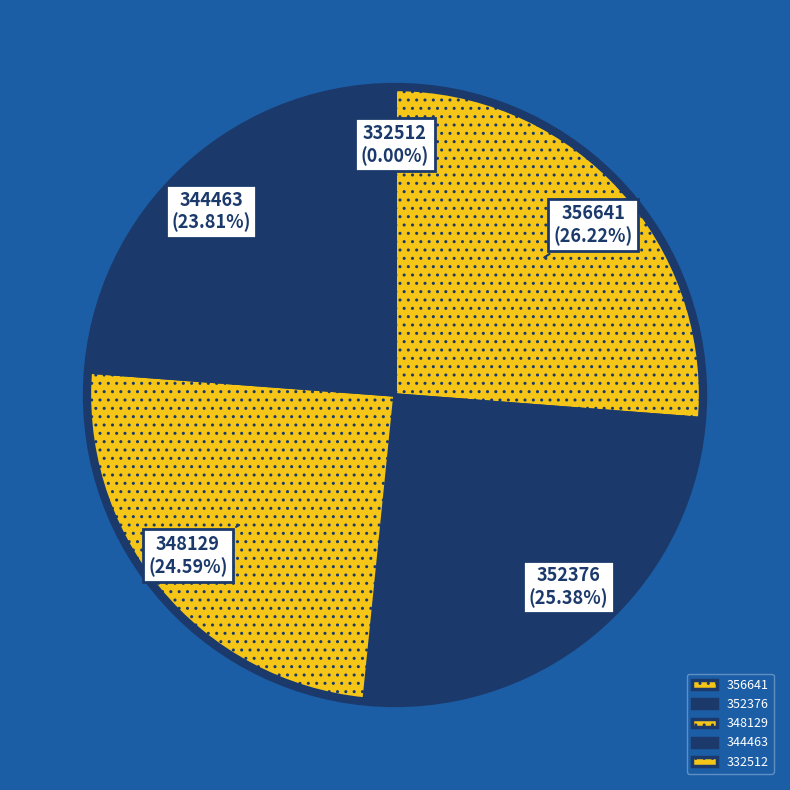

To the nearest percent, what portion does 356641 represent?

26%